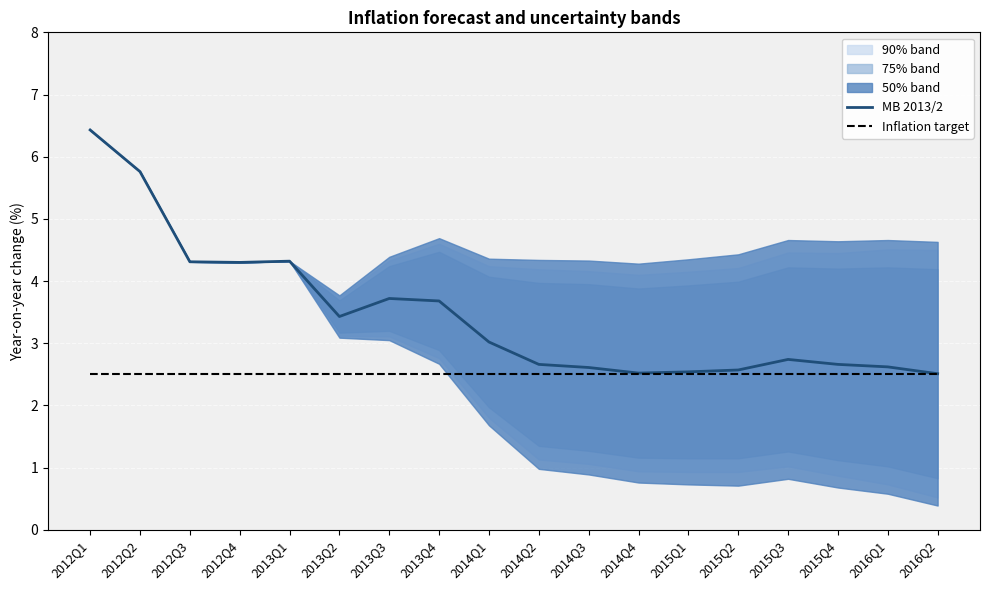

At which category is the sum across all series the highest?

2012Q1